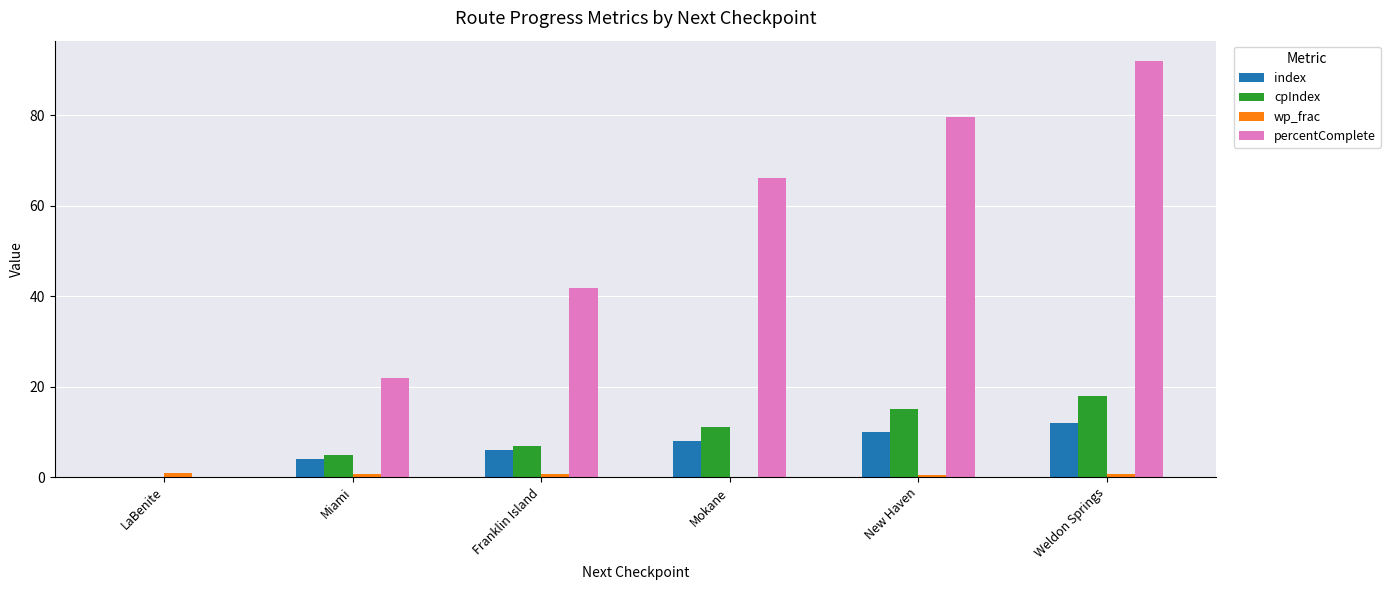

Is it true that index equals 6.4 at LaBenite?

False